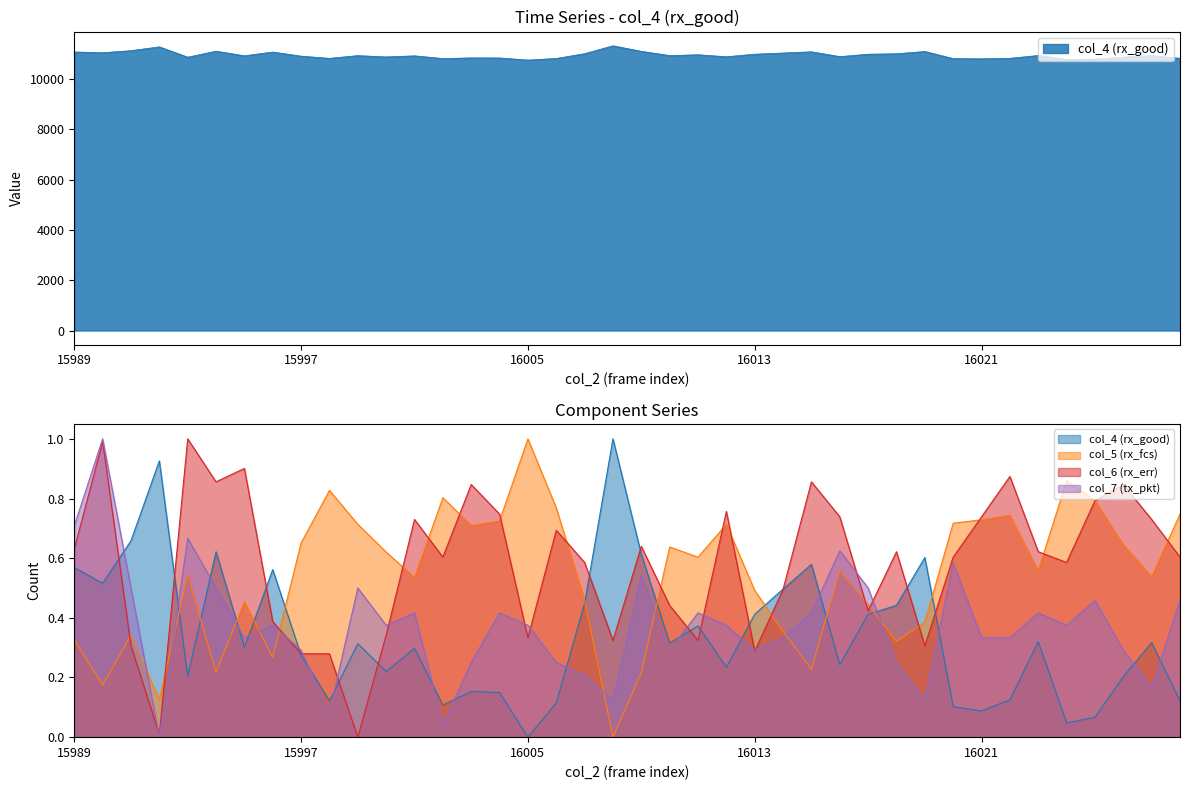

Where do col_5 (rx_fcs) and col_6 (rx_err) first cross each other?

15990 and 15991